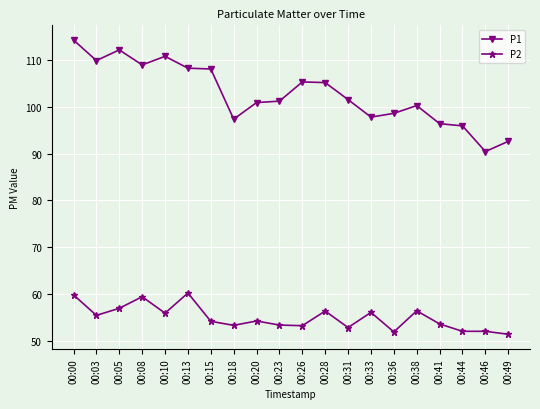

What are all the series names shown in the legend?

P1, P2